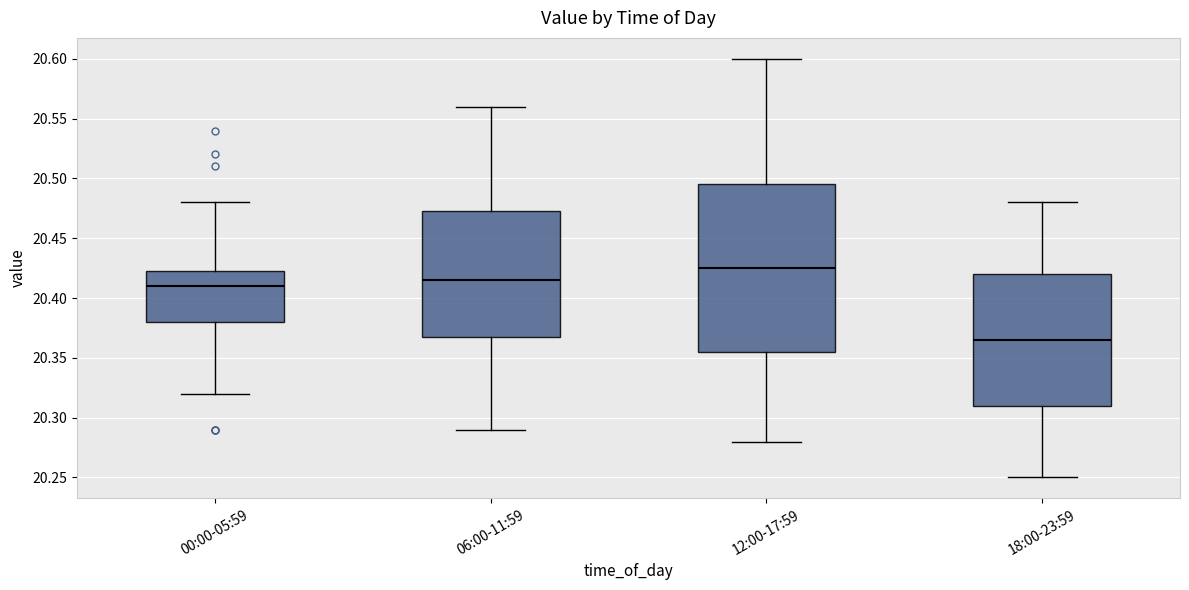

Which box's median line is the highest?

12:00-17:59